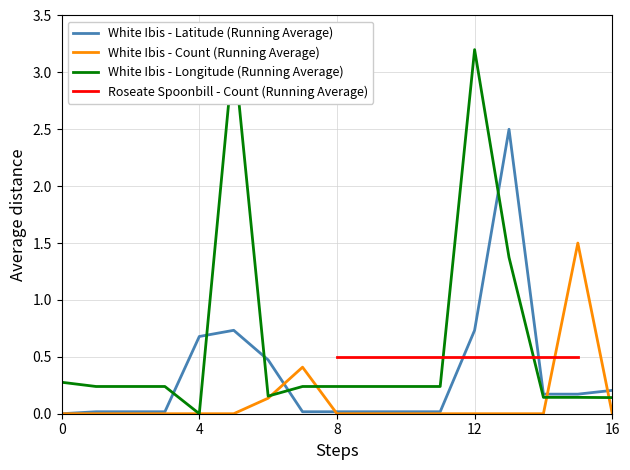

The value of White Ibis - Latitude (Running Average) at 0 is 1.4. True or false?

False